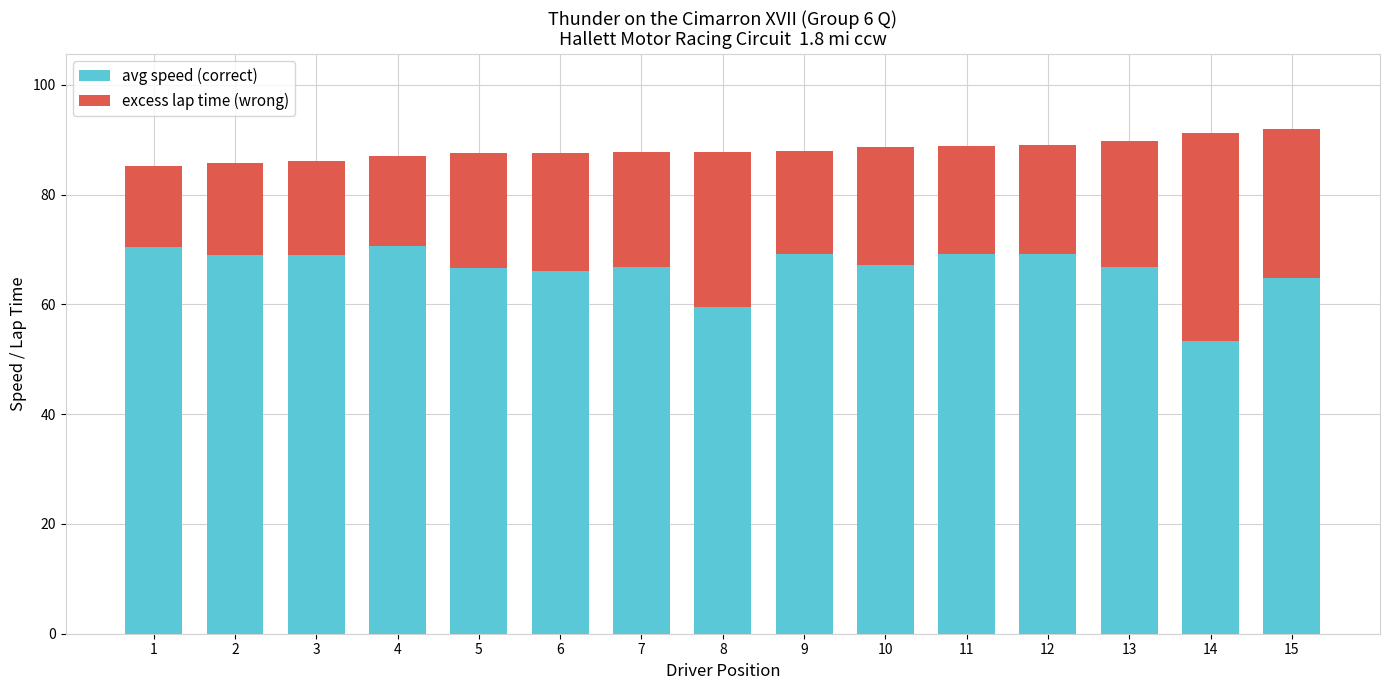

What is the total value across all series at 1?

85.2